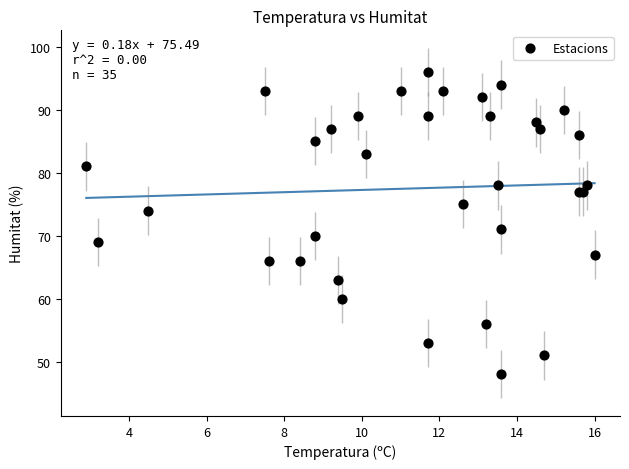

What Y value in the scatter plot is closest to 72?

71